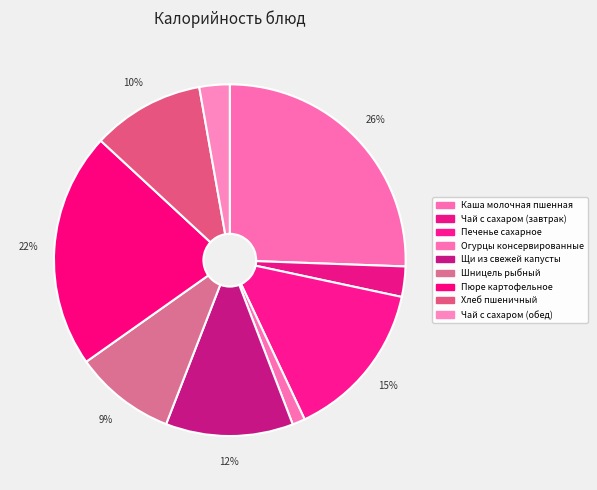

Combined, what portion of the pie is Каша молочная пшенная and Шницель рыбный?

34.9%